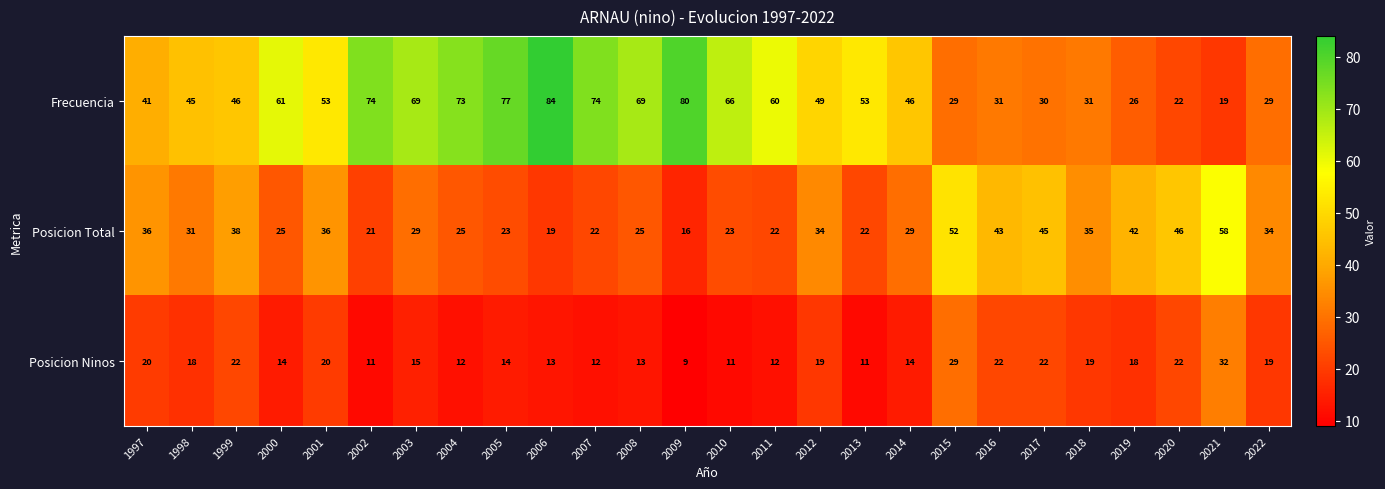

What is the smallest value displayed?

9